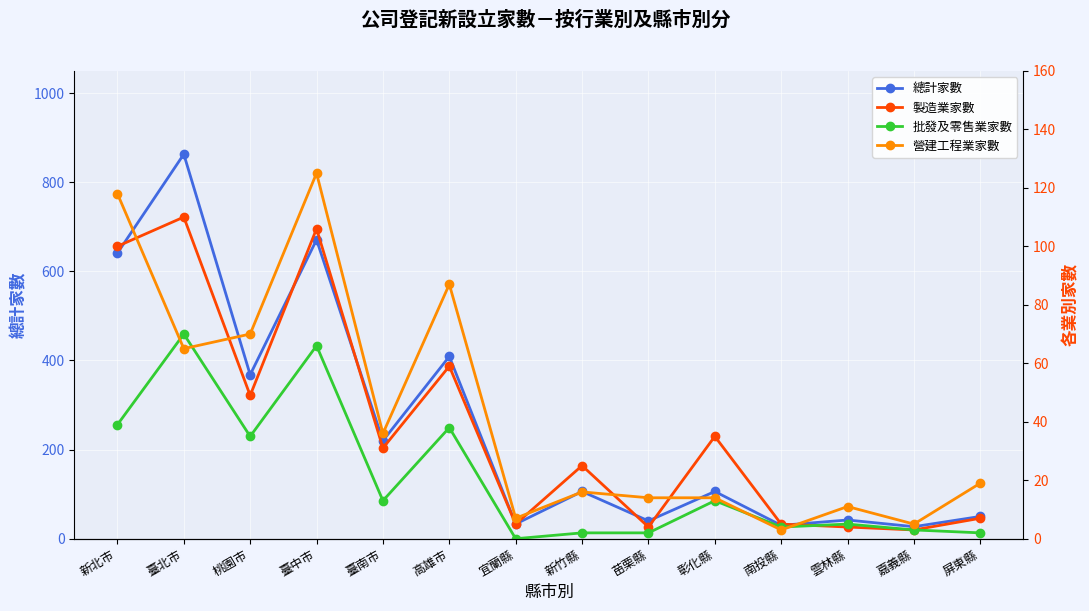

True or false: 營建工程業家數 and 總計家數 intersect in this chart.

False